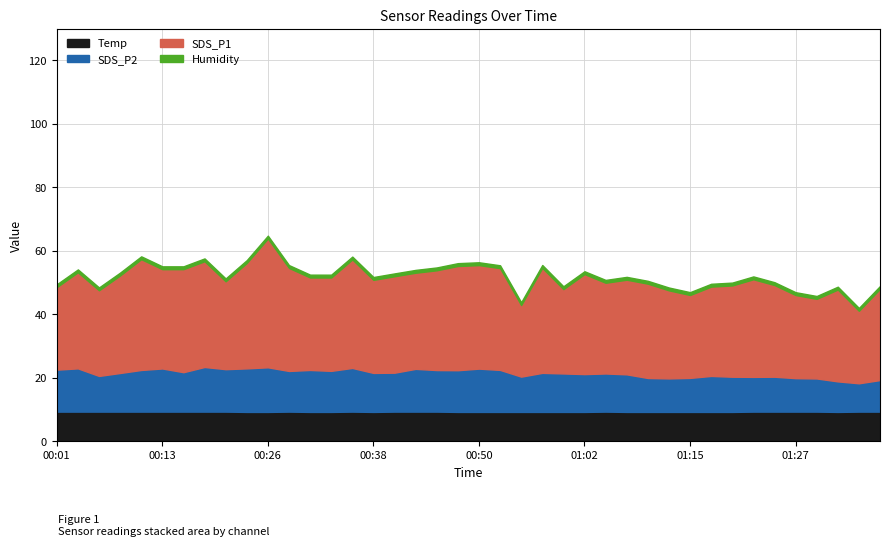

What is the maximum value for Temp?

9.3